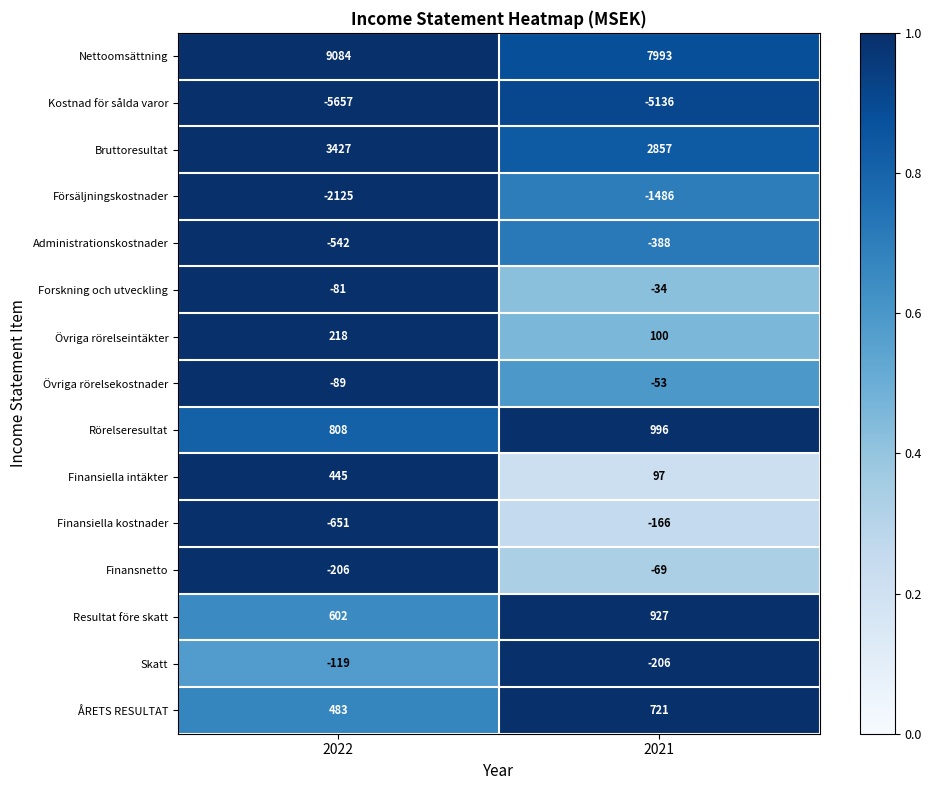

What is the difference between the Finansnetto values at 2021 and 2022?

137